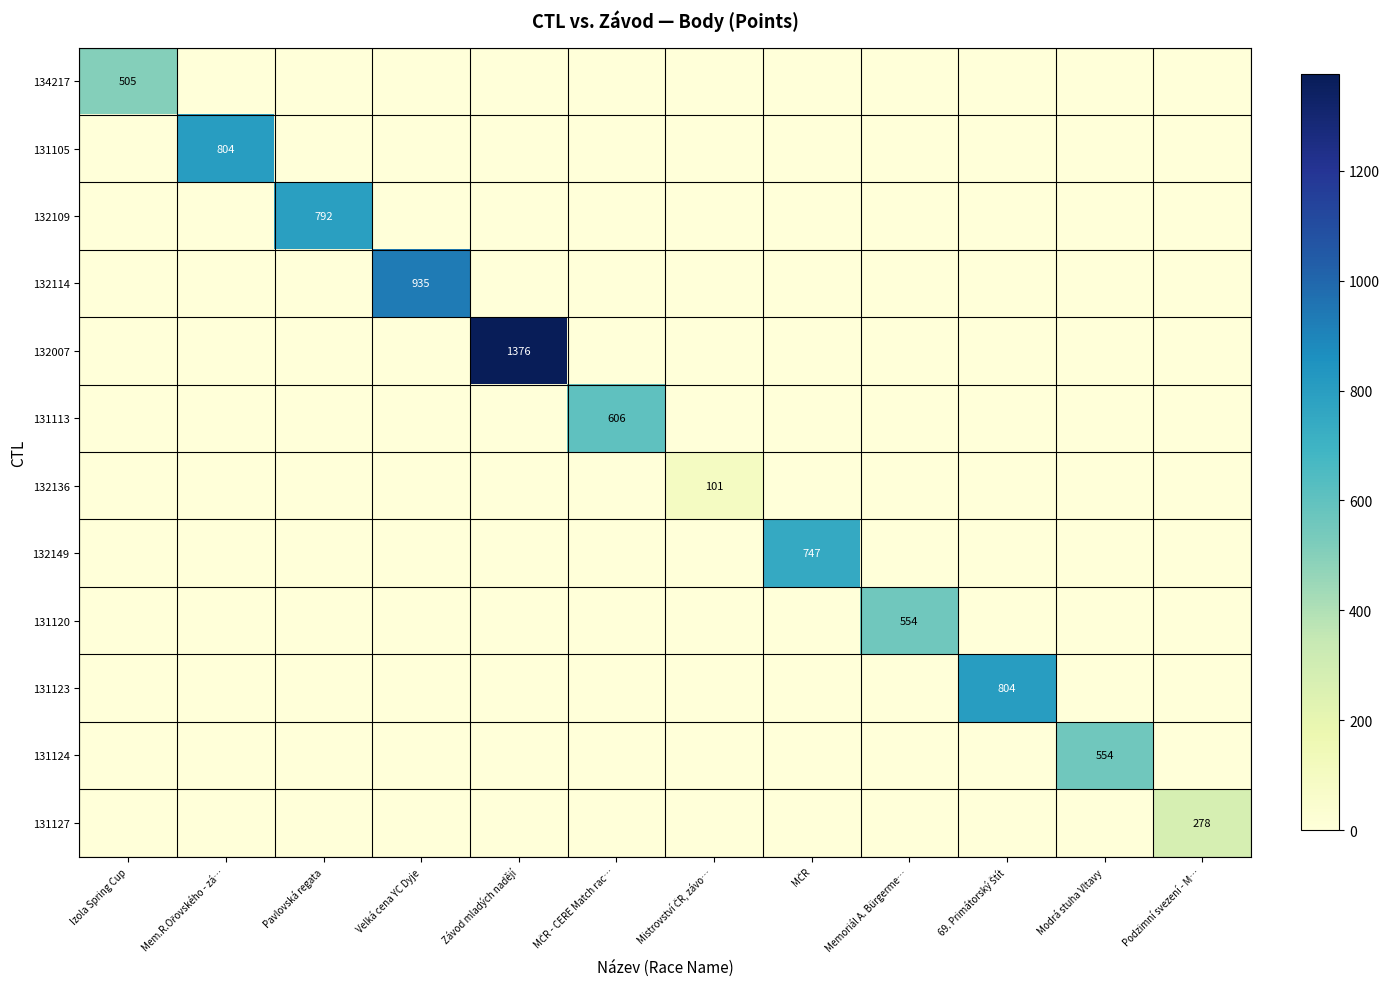

Is it true that 131127 equals 454 at Podzimní svezení - M…?

False